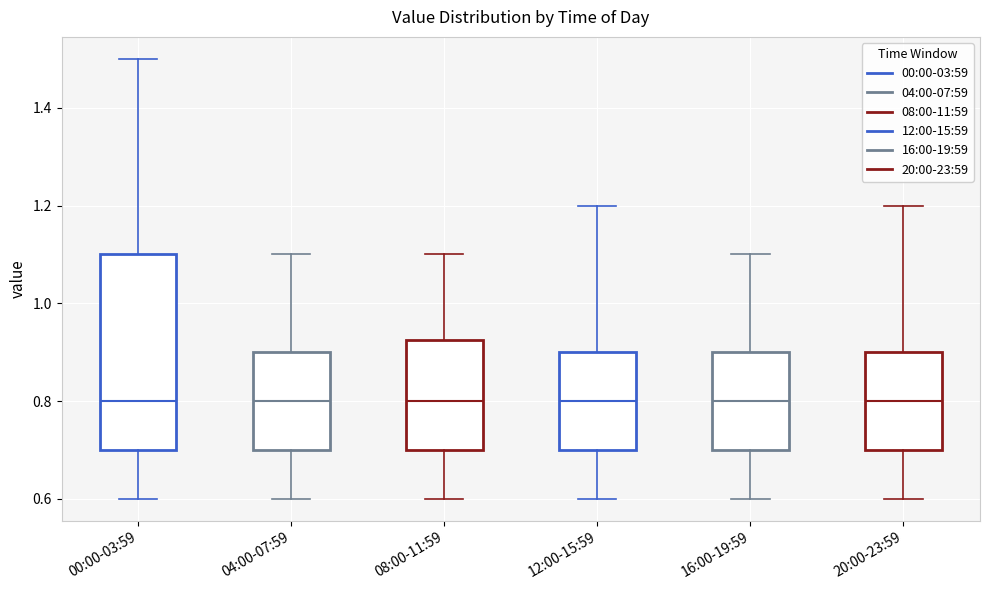

Where does the median line of the box for 04:00-07:59 sit on the y-axis? The values are not printed on the chart, so give them approximately, as read against the axis.

0.80